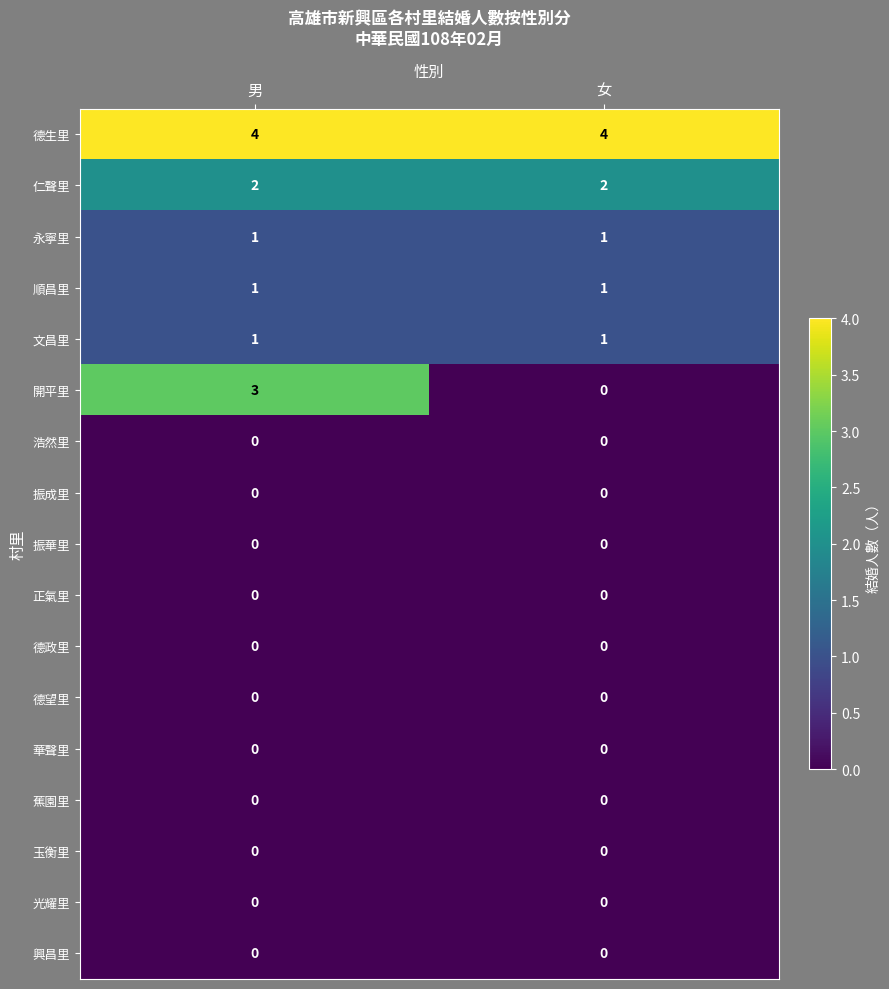

Between 男 and 女, which series saw the biggest shift?

開平里